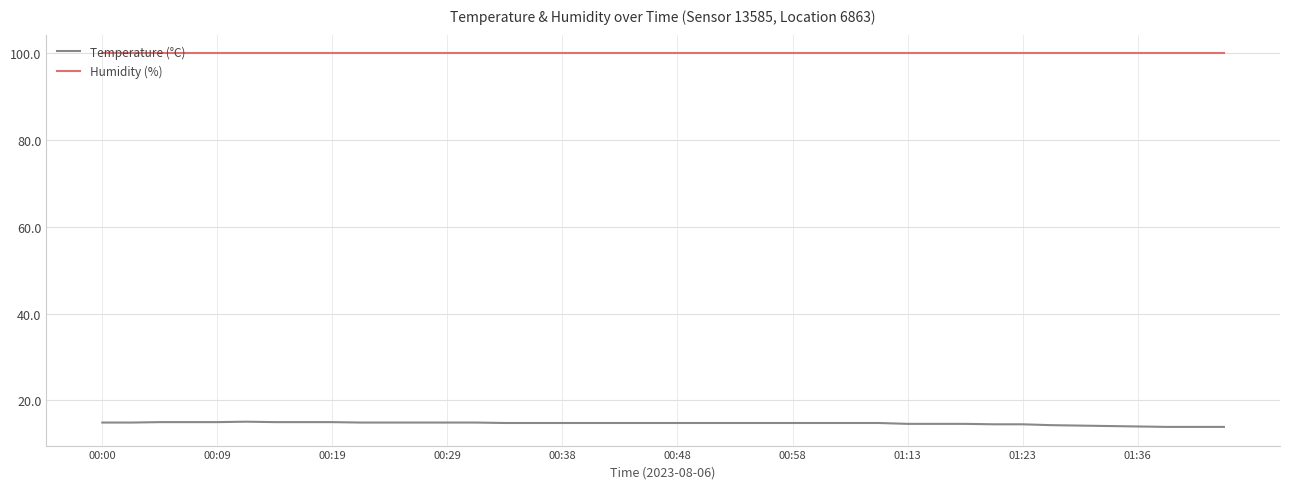

Which series has the largest range (max minus min)?

Temperature (°C)